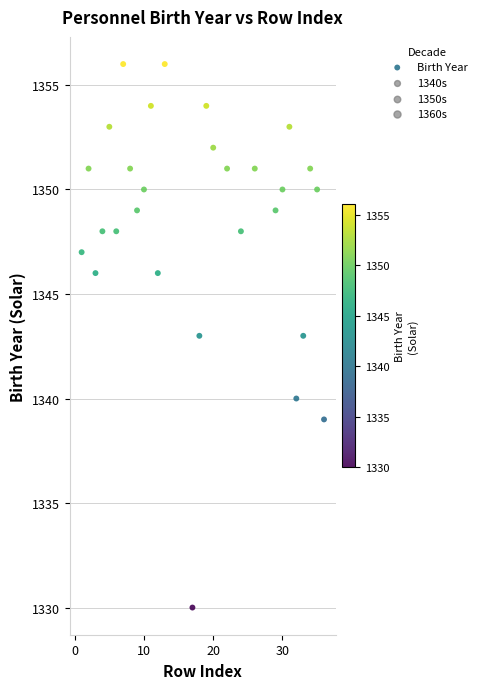

What is the range of X values (max minus min)?

35